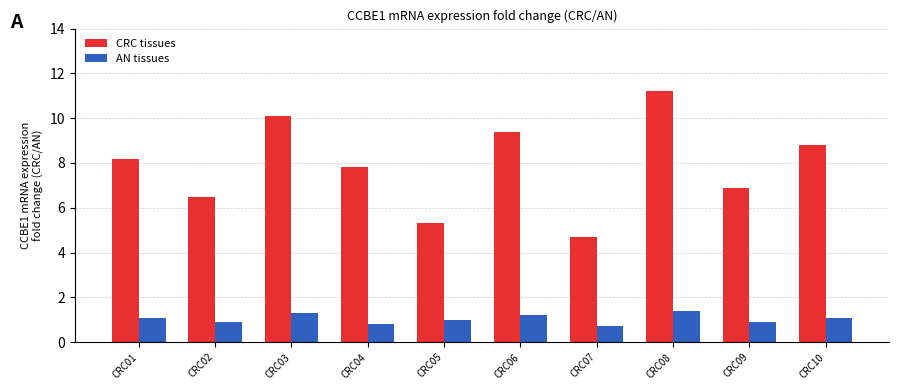

What is the lowest value of the CRC tissues series?

4.7